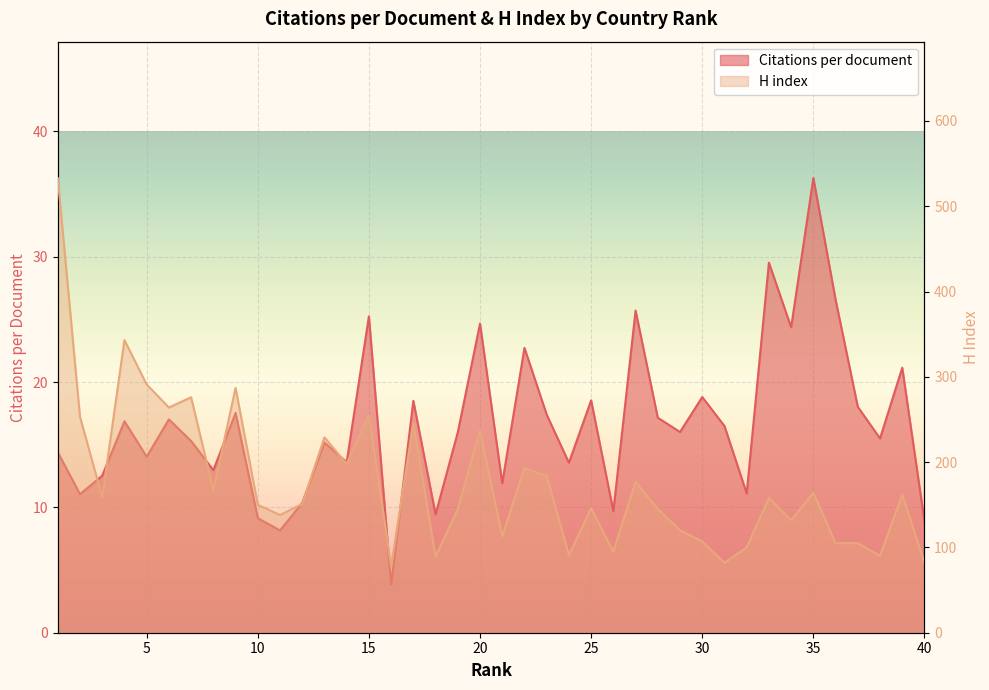

How many interior local peaks does the Citations per document series have?

14